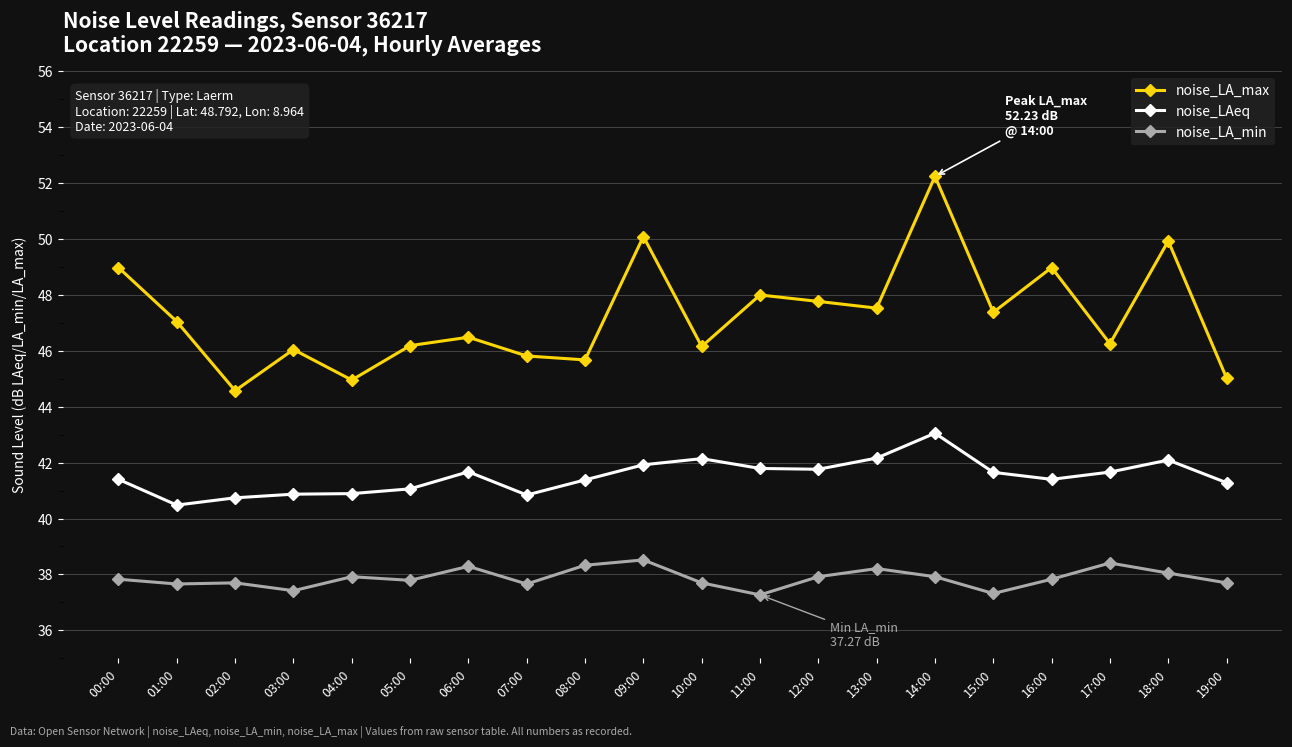

What is the approximate value of noise_LA_min at 13:00?

38.2